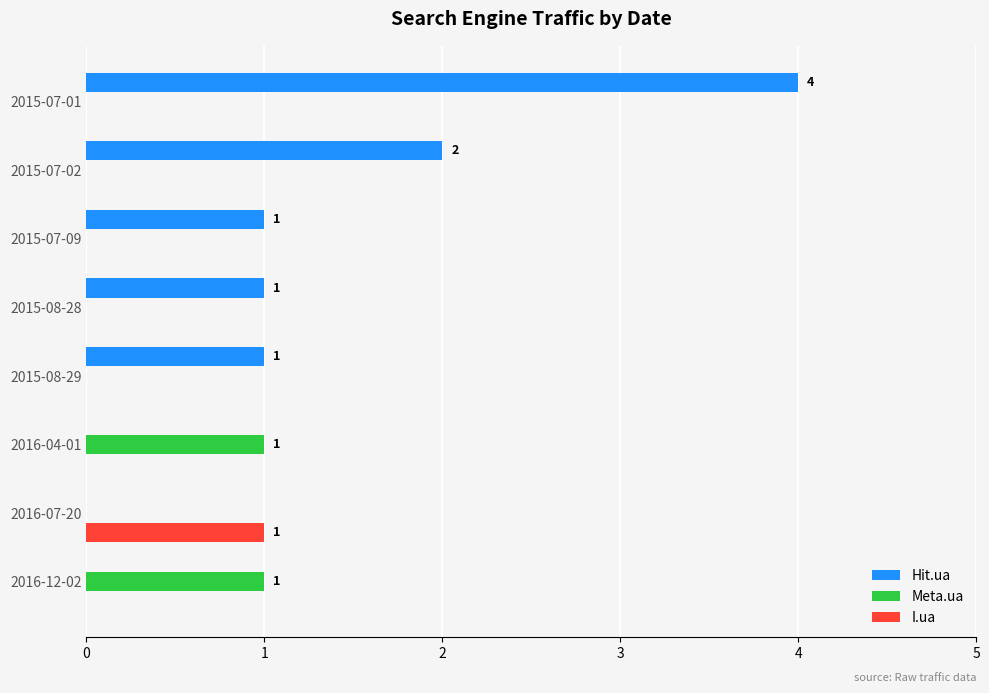

True or false: Hit.ua has a value of 1 at 2015-08-29.

True